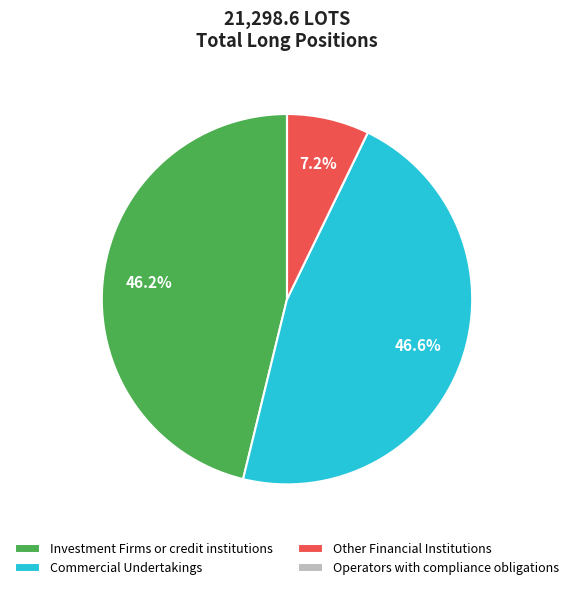

To the nearest percent, what is the average slice percentage?

25%